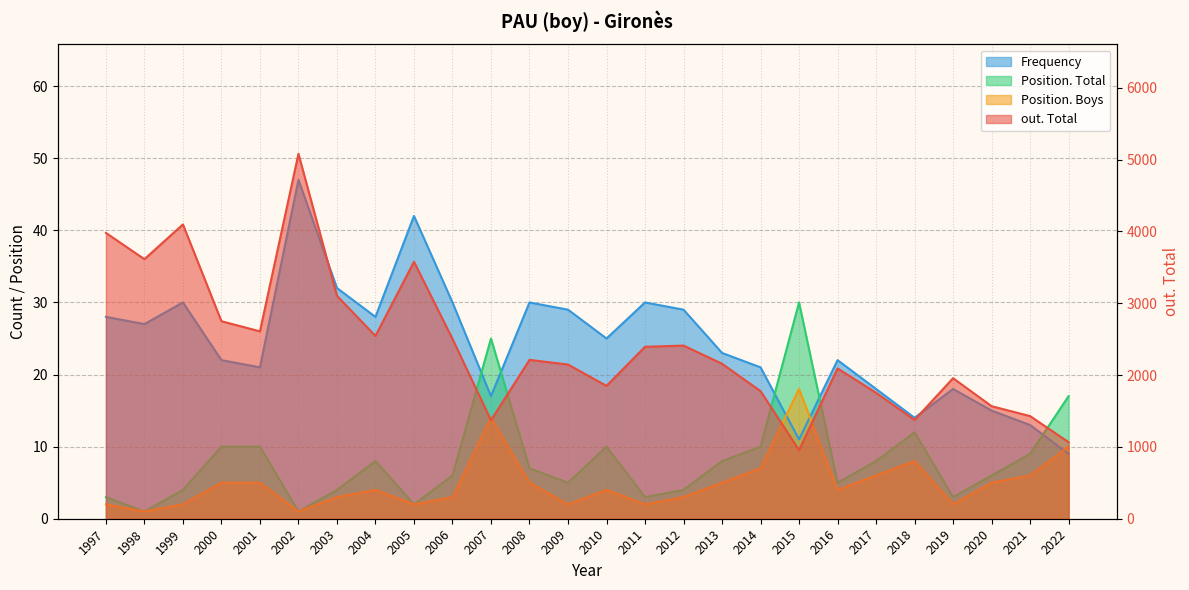

At how many categories does at least one series exceed 1778?

18